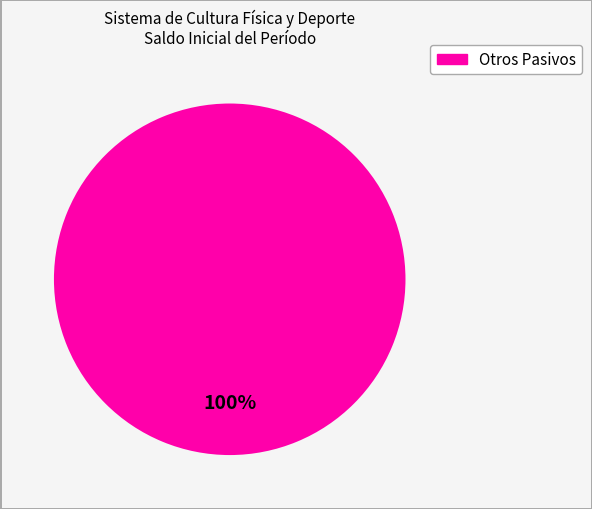

Which slice represents more than half of the pie?

Otros Pasivos